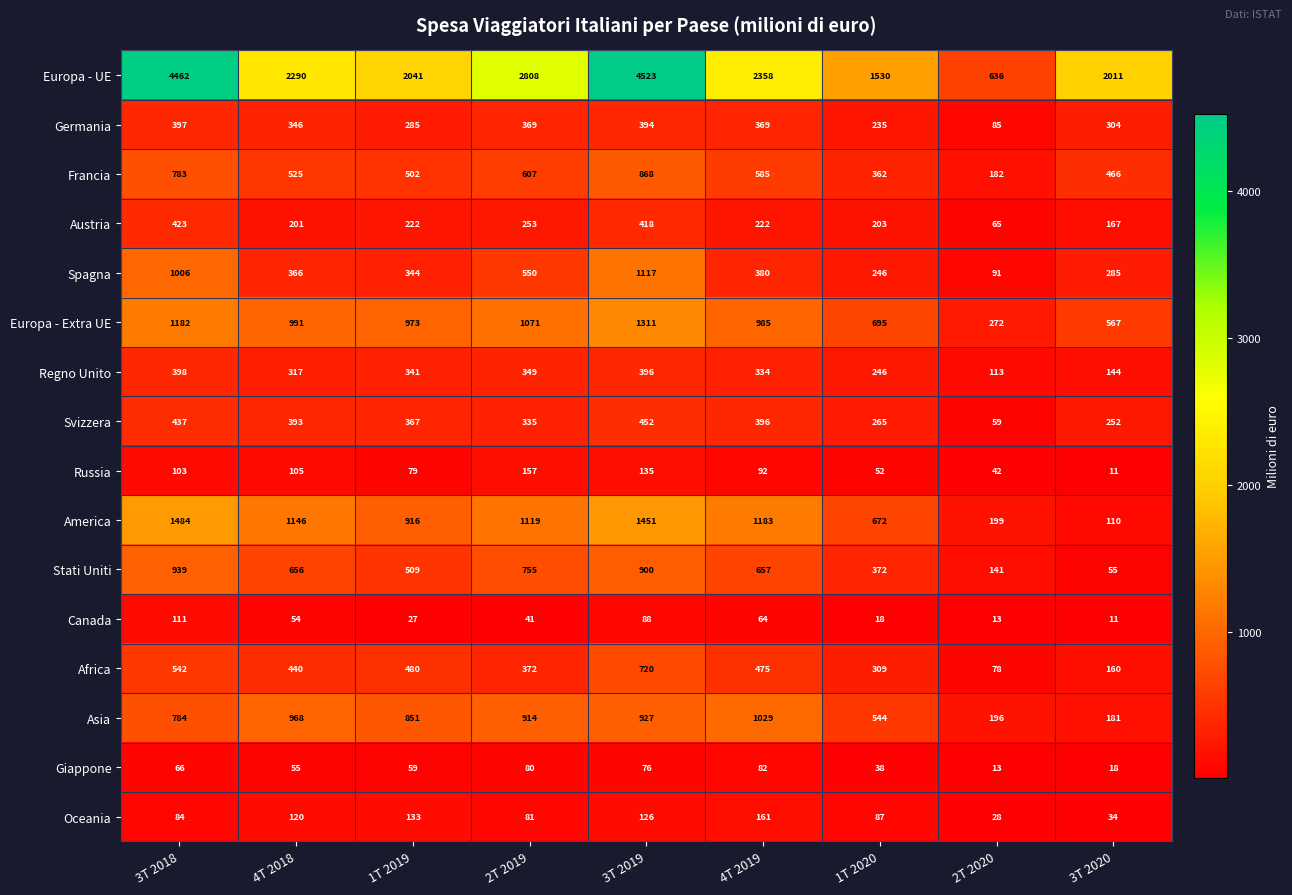

Which series changed the most between 2T 2020 and 3T 2020?

Europa - UE